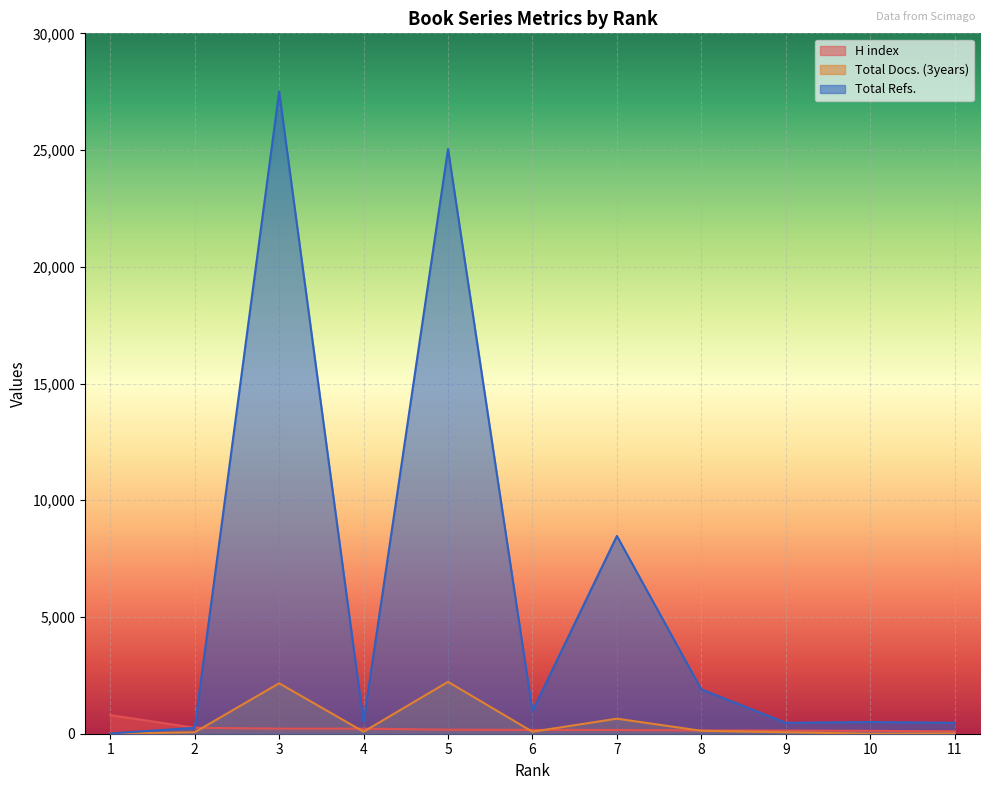

At which label does Total Docs. (3years) reach its minimum?

1